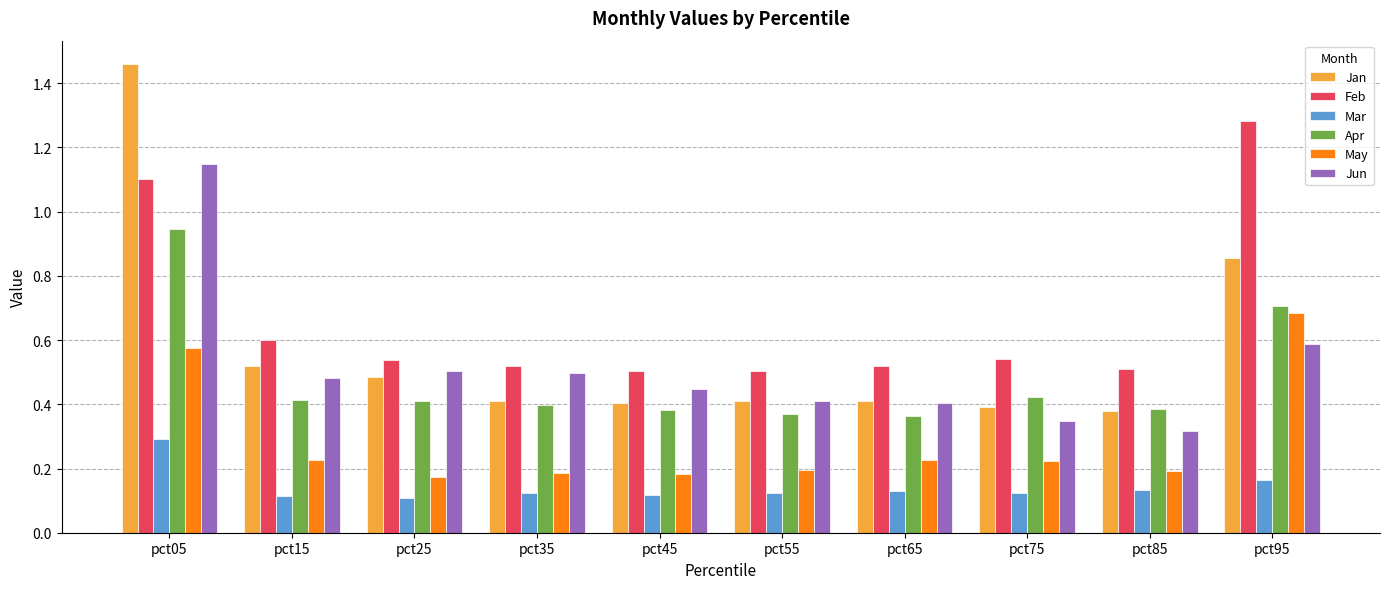

Is it true that Feb equals 0.7 at pct45?

False